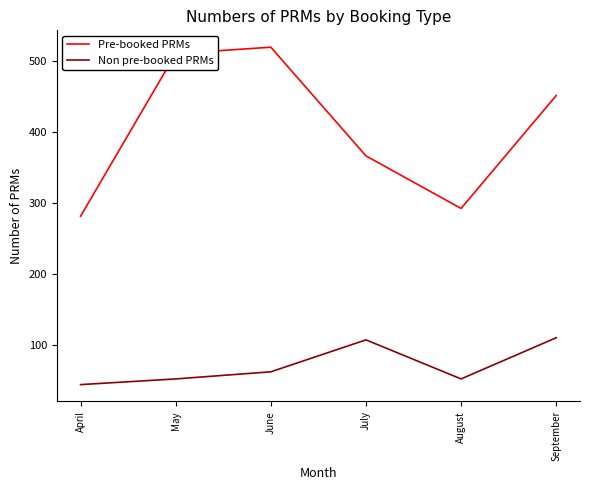

Which category has the highest value across all series?

June